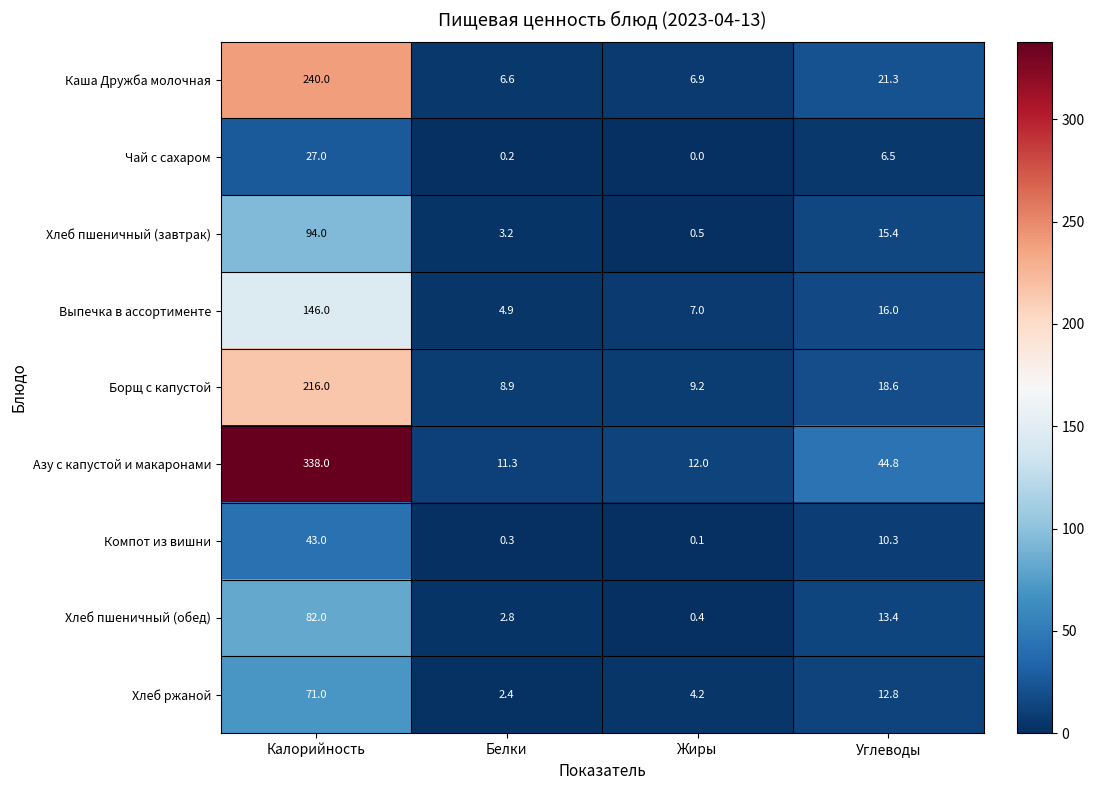

At which category does the chart reach its minimum across all series?

Жиры